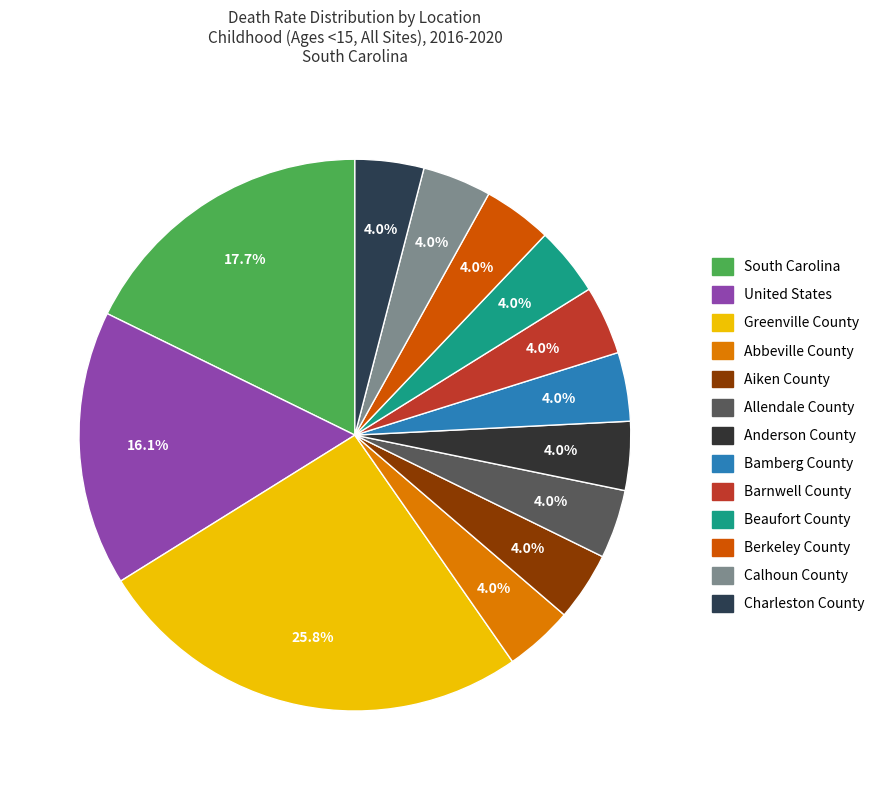

Which category has the biggest portion of the pie?

Greenville County